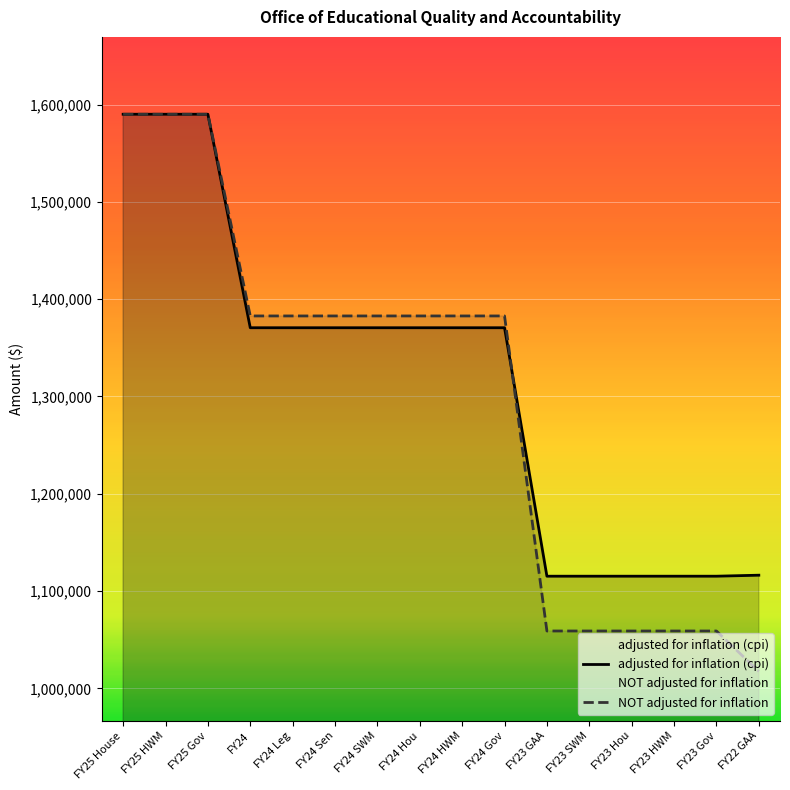

What is the label of the 2nd point from the left?

FY25 HWM